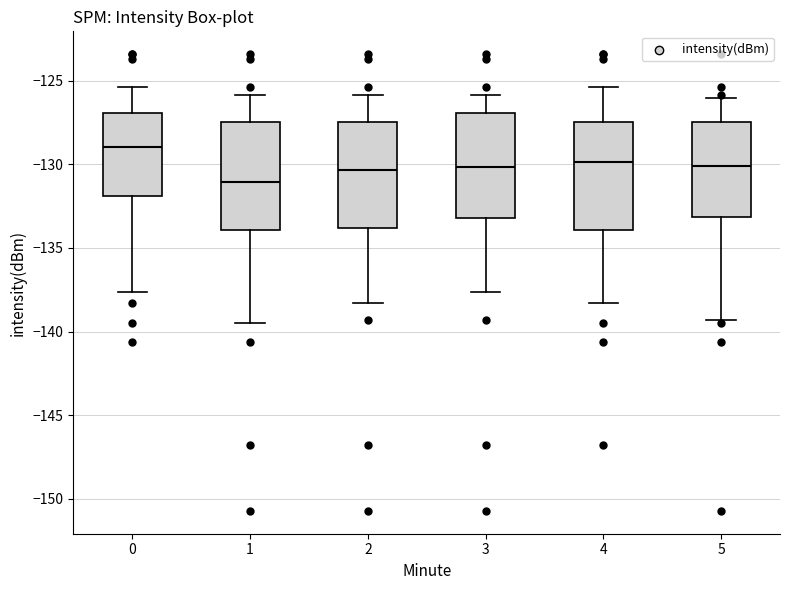

Reading left to right, transcribe this box plot: for each box, give where its median line is, the range the box spans, and where its two whiskers end, as read against the y-axis. The values are not printed on the chart, so give them approximately, as read against the axis.

0: median -129.0, box -132.0 to -127.0, whiskers -137.5 to -125.5
1: median -131.0, box -134.0 to -127.5, whiskers -139.5 to -126.0
2: median -130.5, box -134.0 to -127.5, whiskers -138.5 to -126.0
3: median -130.0, box -133.0 to -127.0, whiskers -137.5 to -126.0
4: median -130.0, box -134.0 to -127.5, whiskers -138.5 to -125.5
5: median -130.0, box -133.0 to -127.5, whiskers -139.5 to -126.0